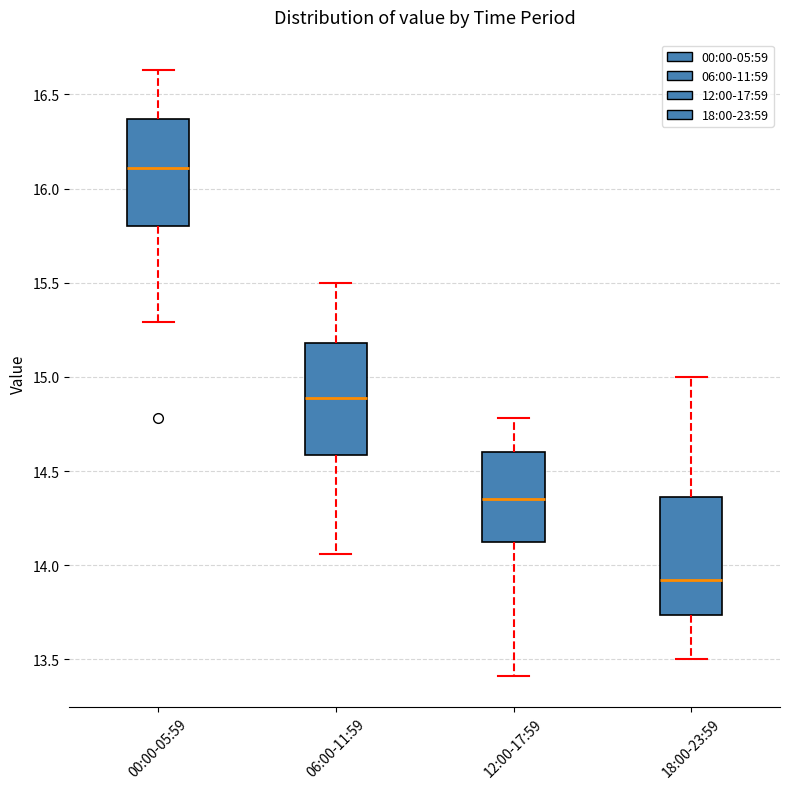

Reading left to right, read every box against the y-axis: the position of its median line, the range the box covers, and the ends of its whiskers. The values are not printed on the chart, so give them approximately, as read against the axis.

00:00-05:59: median 16.10, box 15.80 to 16.35, whiskers 15.30 to 16.65
06:00-11:59: median 14.90, box 14.60 to 15.20, whiskers 14.05 to 15.50
12:00-17:59: median 14.35, box 14.10 to 14.60, whiskers 13.40 to 14.80
18:00-23:59: median 13.90, box 13.75 to 14.35, whiskers 13.50 to 15.00